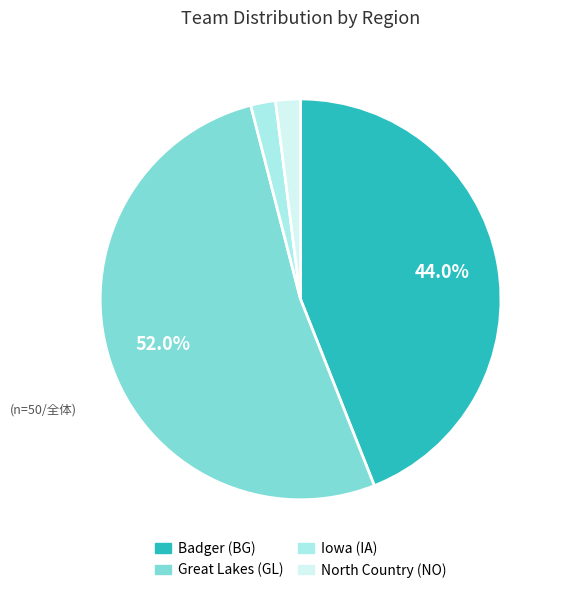

Do Great Lakes (GL) and Iowa (IA) together represent more than half of the pie?

Yes